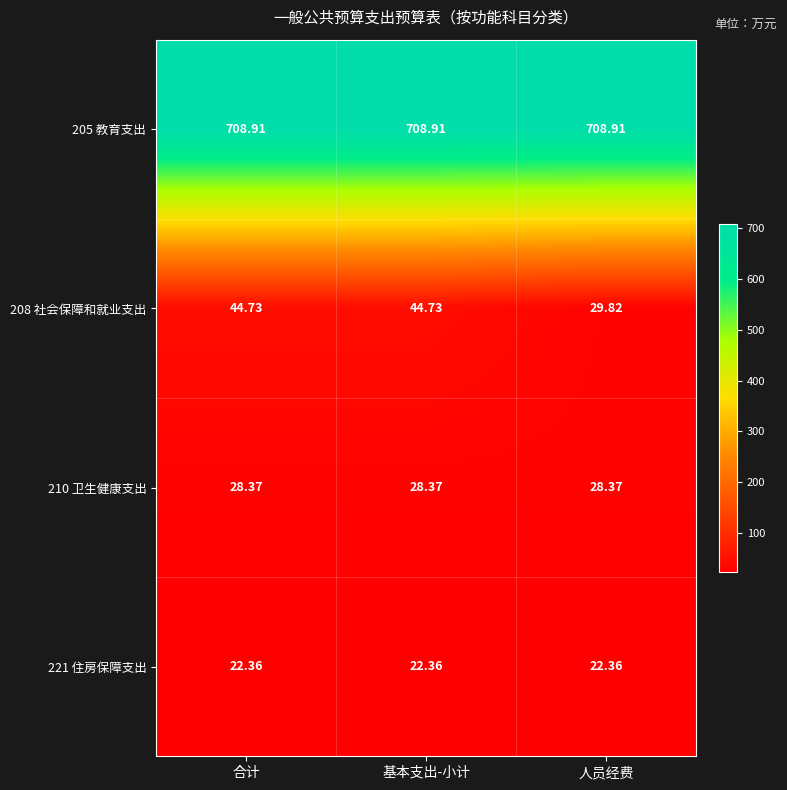

What is the total value across all series at 基本支出-小计?

804.4